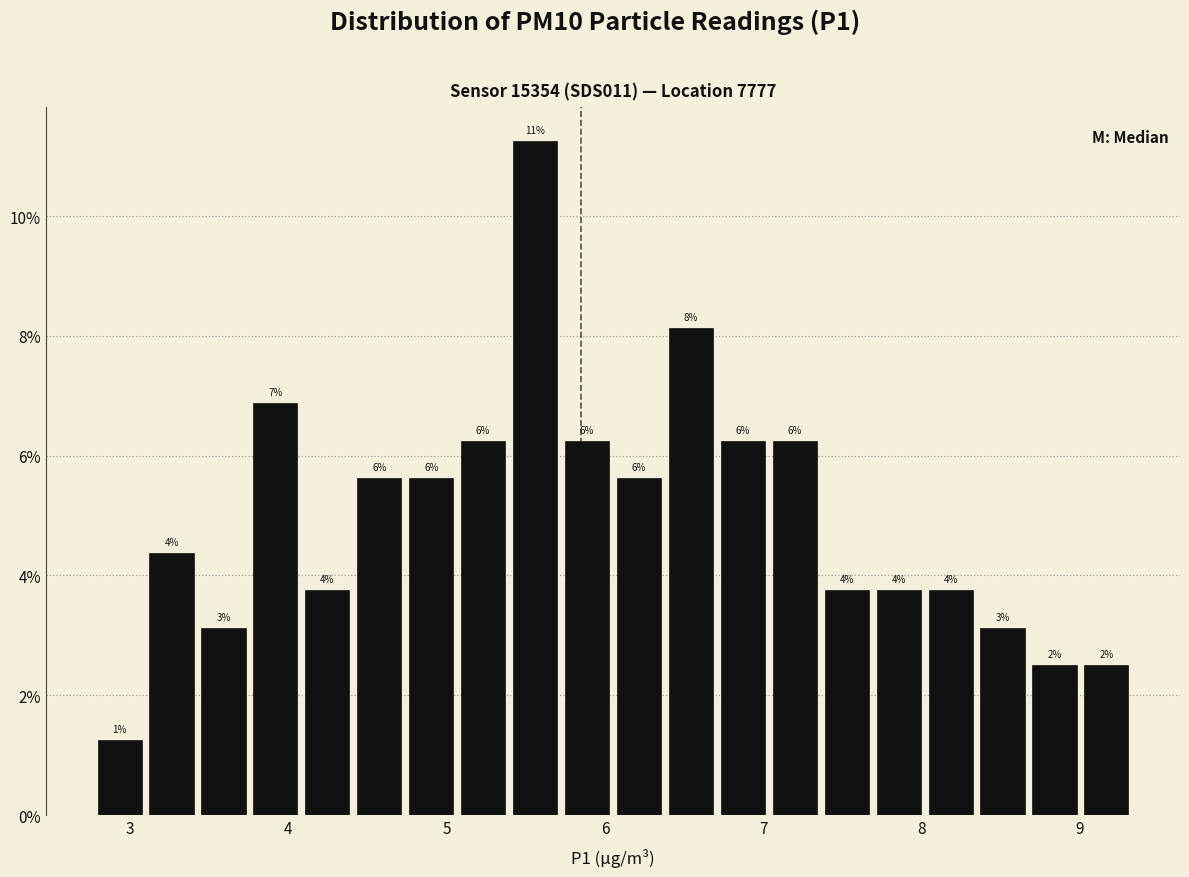

Around what value on the x-axis is the tallest bar? Give the approximate position of its centre, as read against the axis.

5.6